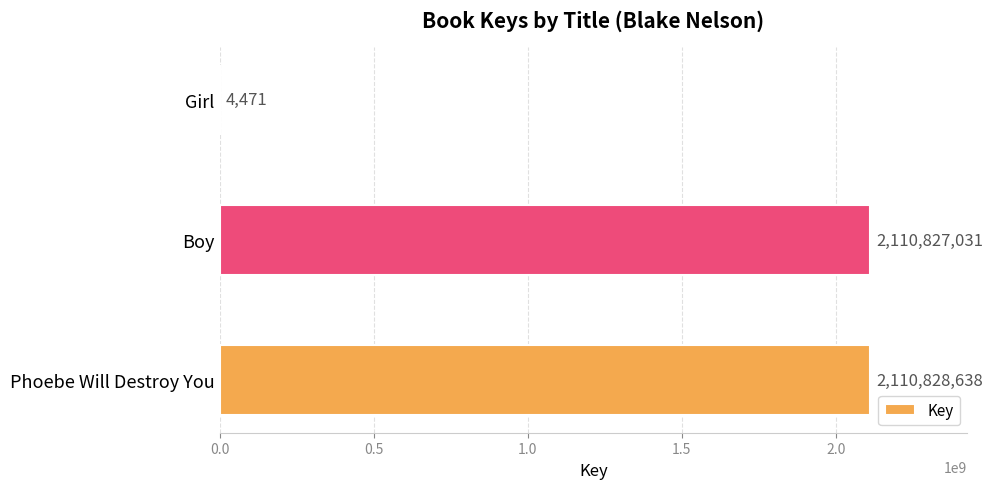

What is the ratio of the value at Boy to the value at Phoebe Will Destroy You?

1.0